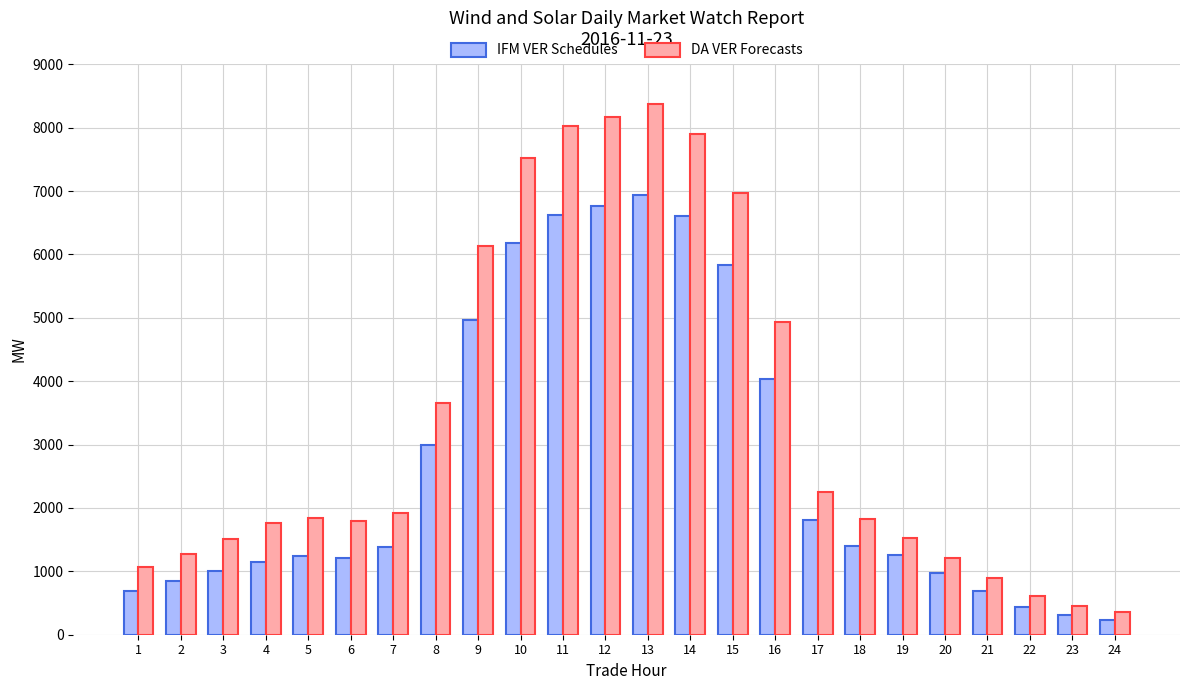

The value of IFM VER Schedules at 10 is 2898.4. True or false?

False